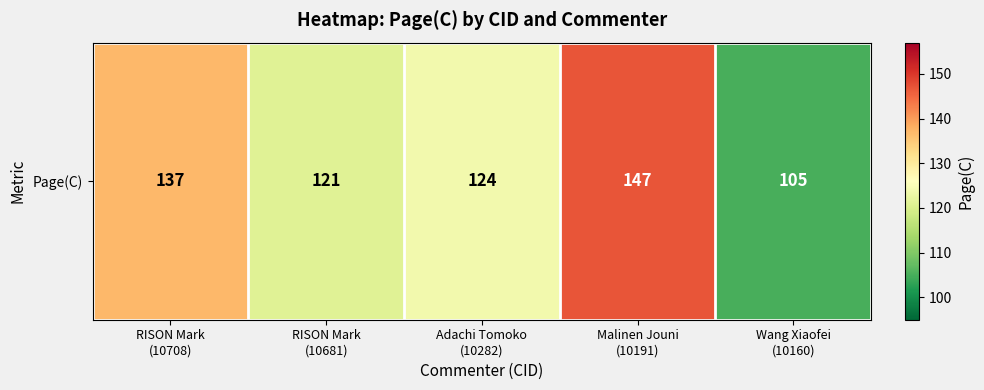

Where does the data first go above 124?

RISON Mark
(10708)